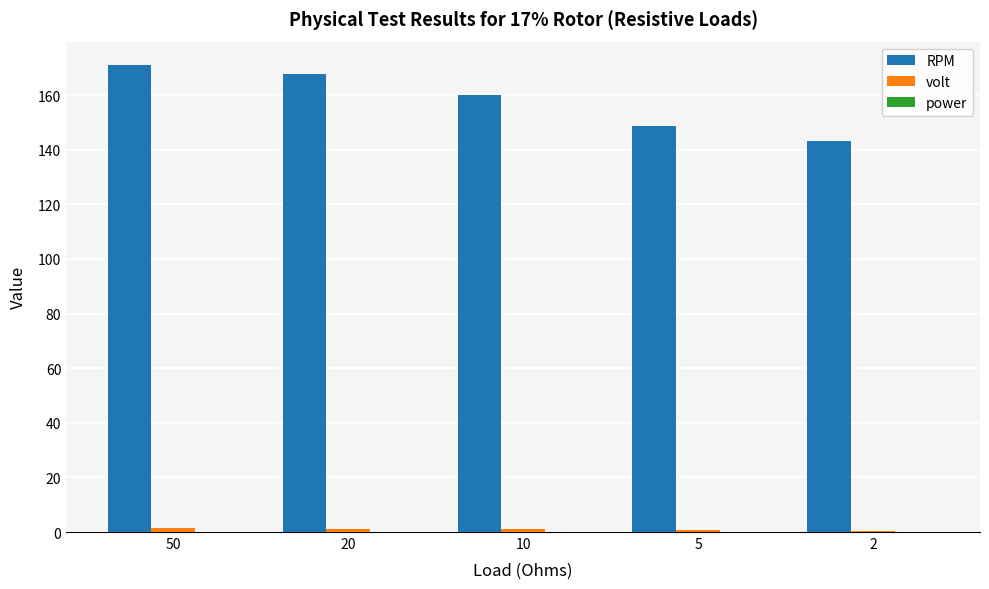

How many data points does each series have?

5